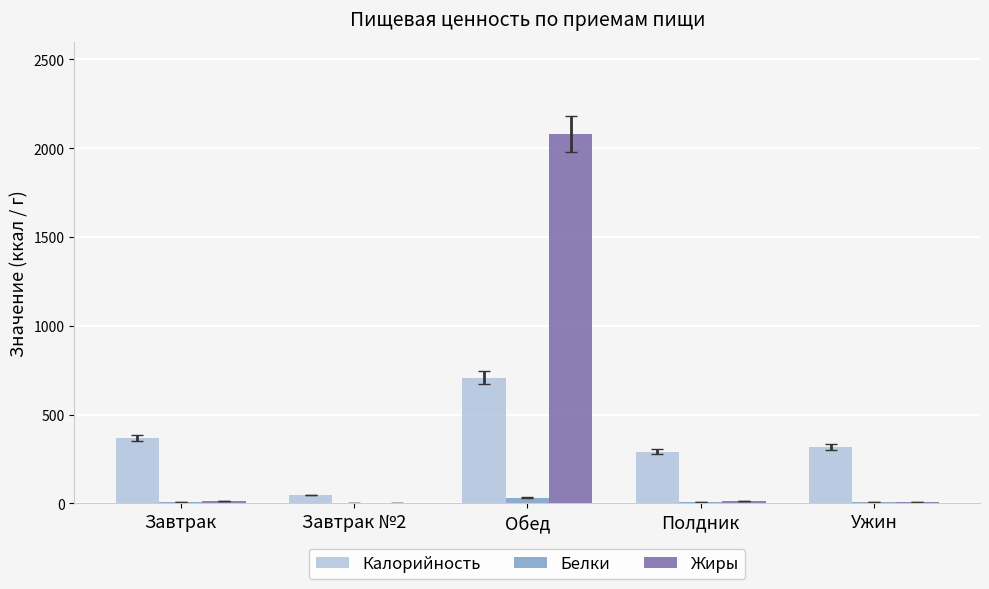

What value does the Калорийность series have at Обед?

708.1